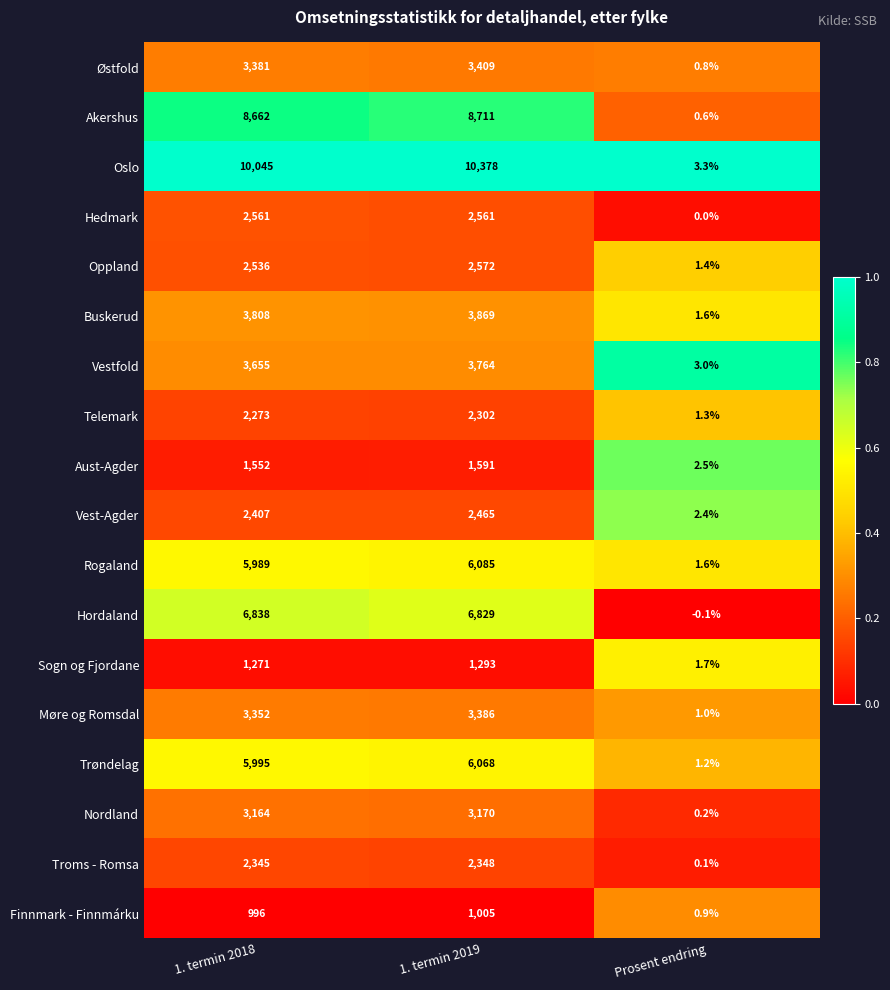

True or false: Østfold has a value of 4489.1 at 1. termin 2019.

False